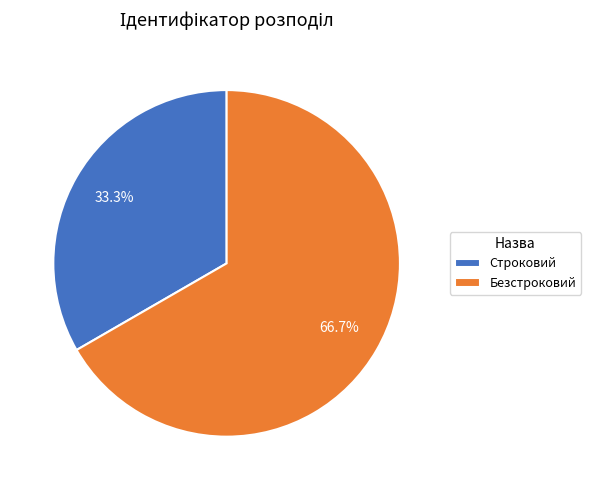

The Строковий slice represents 22% of the pie. True or false?

False